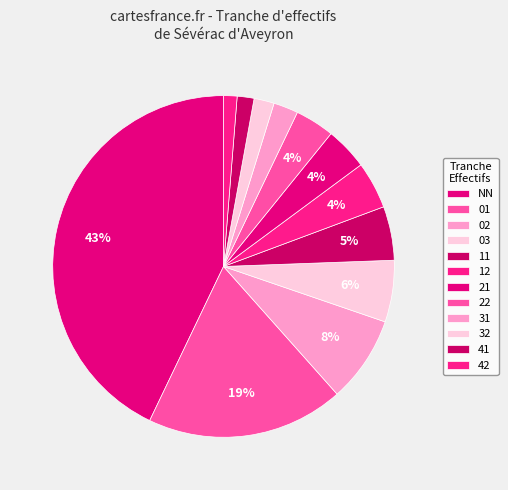

How many segments does this pie chart have?

12